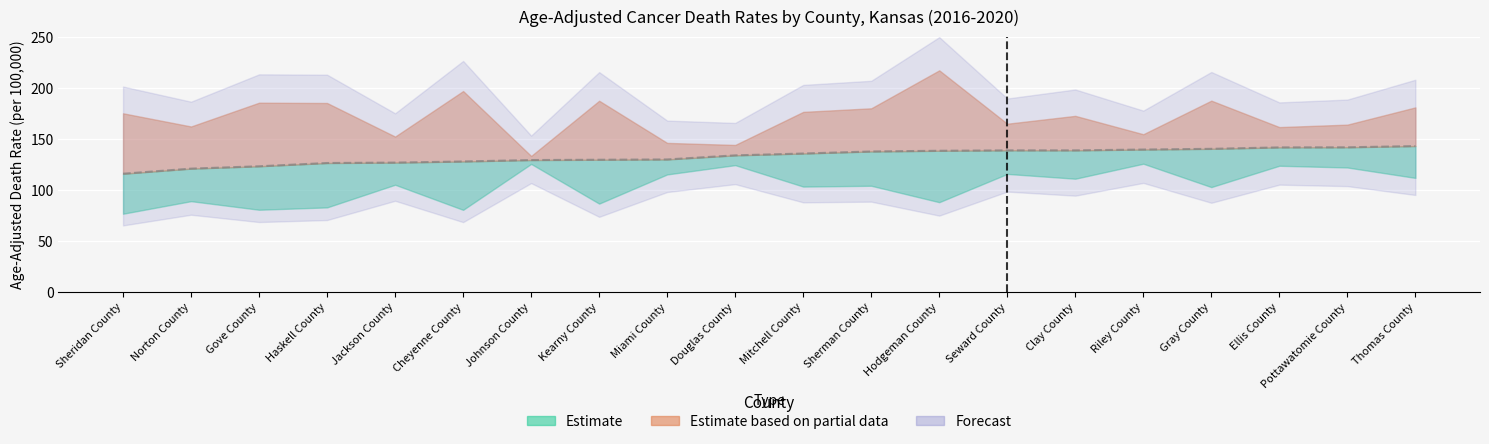

Which category has the highest value across all series?

Hodgeman County